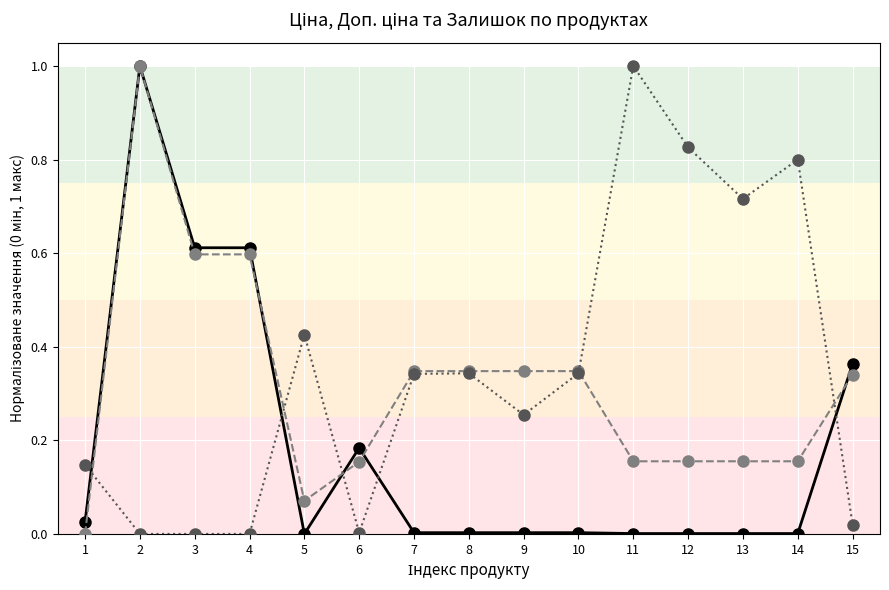

What is the total value across all series at 5?

0.5